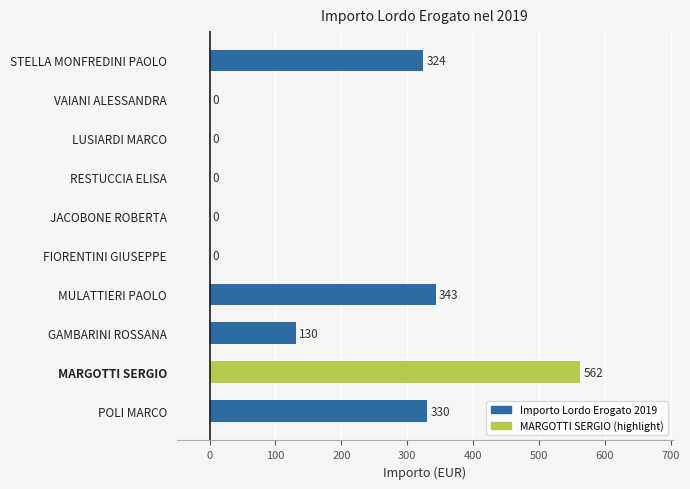

What is the sum of all values?

1690.3